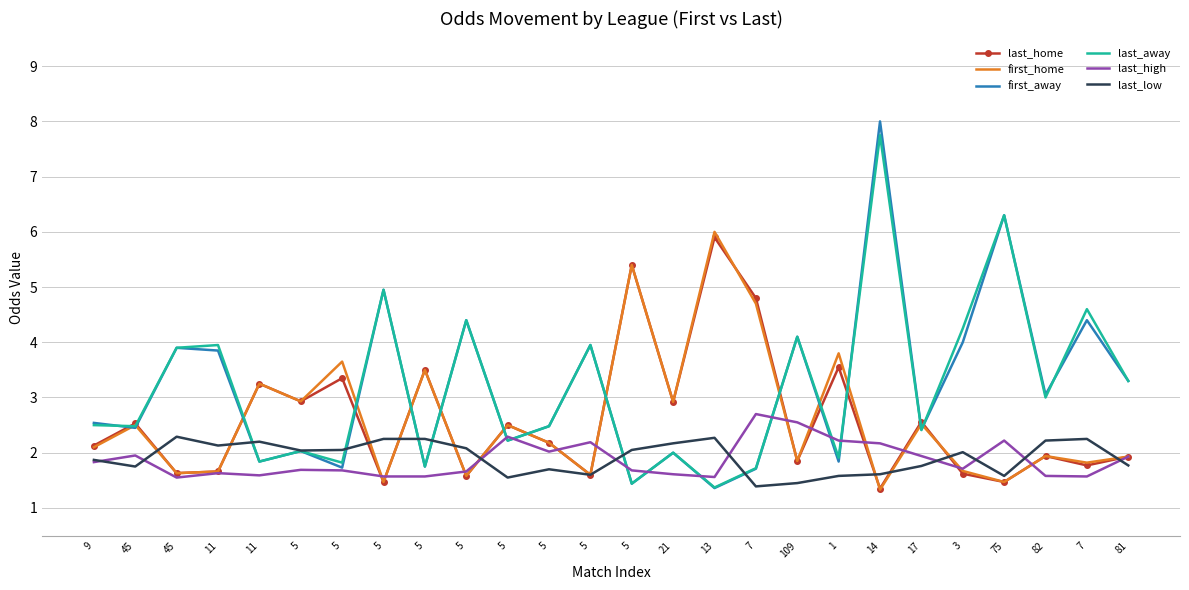

What are all the series names shown in the legend?

last_home, first_home, first_away, last_away, last_high, last_low